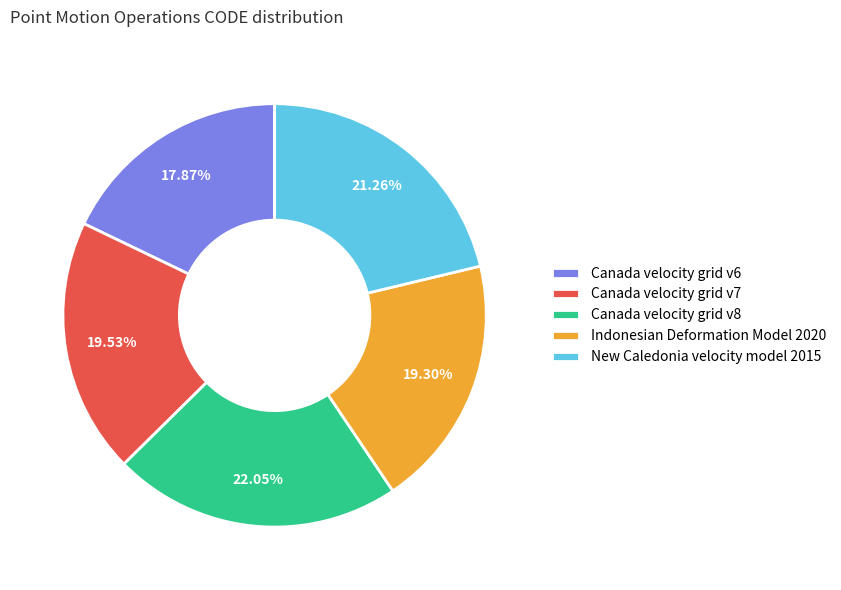

Which category has the biggest portion of the pie?

Canada velocity grid v8